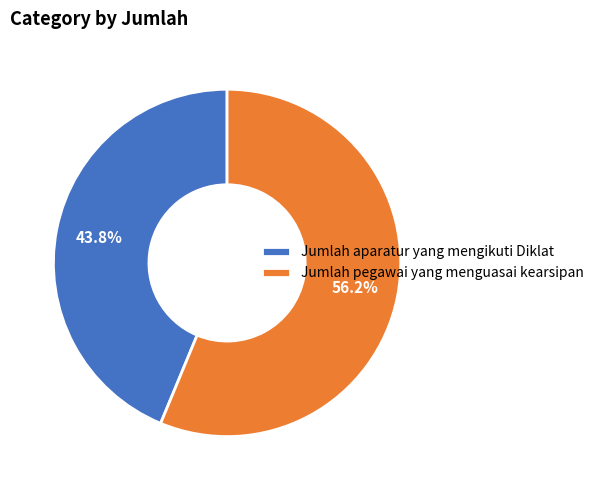

Which category has the biggest portion of the pie?

Jumlah pegawai yang menguasai kearsipan